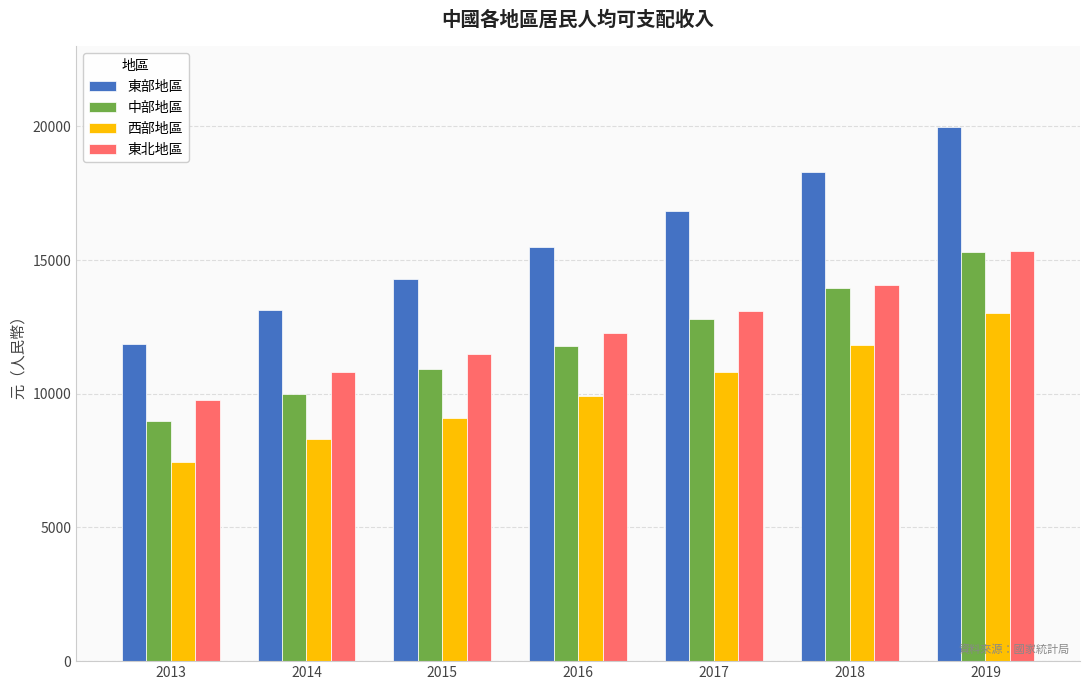

Where does the 東北地區 series first go above 12274?

2016